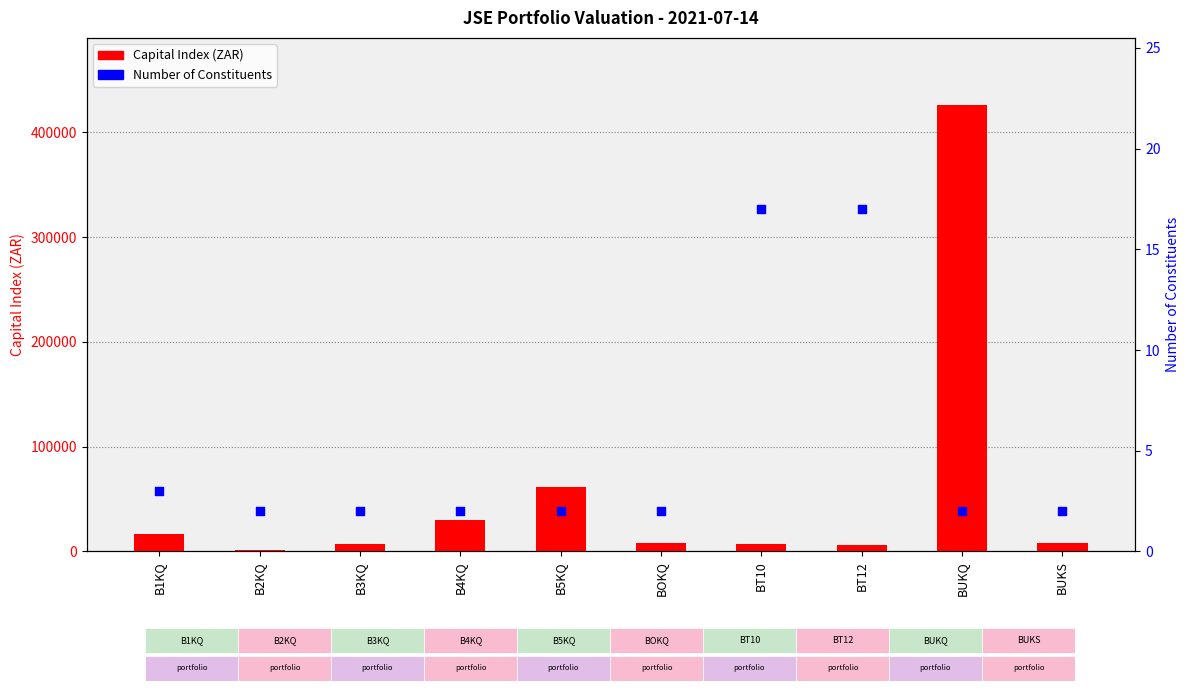

Which series reaches the minimum Y coordinate?

Number of Constituents